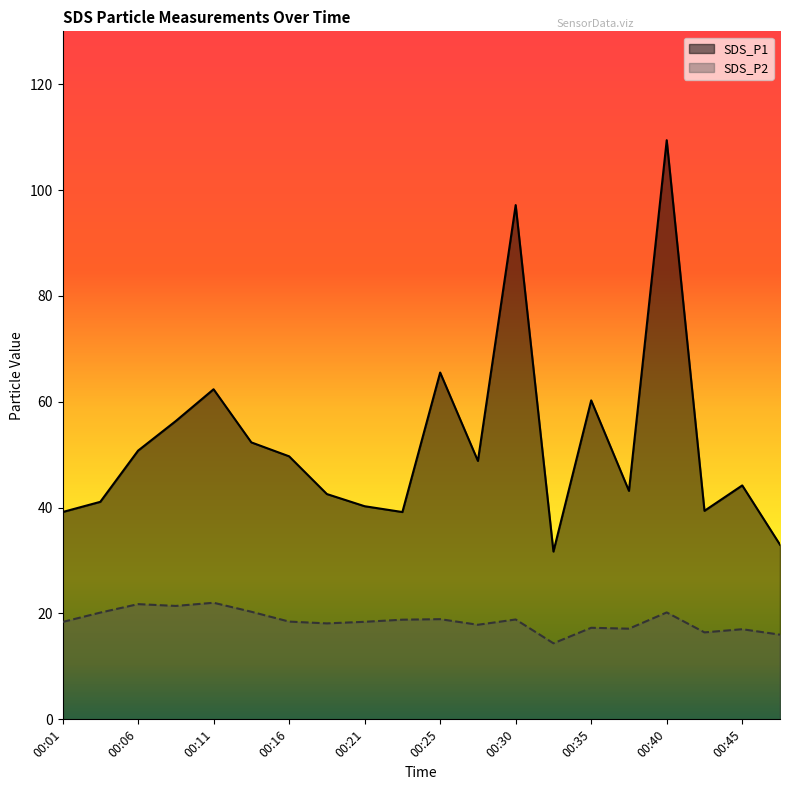

Which has a higher value, 00:30 or 00:25?

00:30